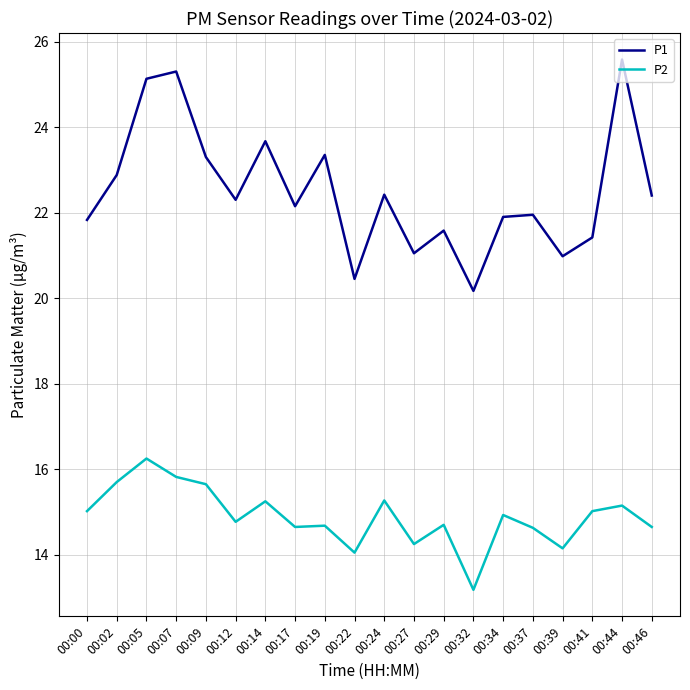

True or false: P1 and P2 intersect in this chart.

False